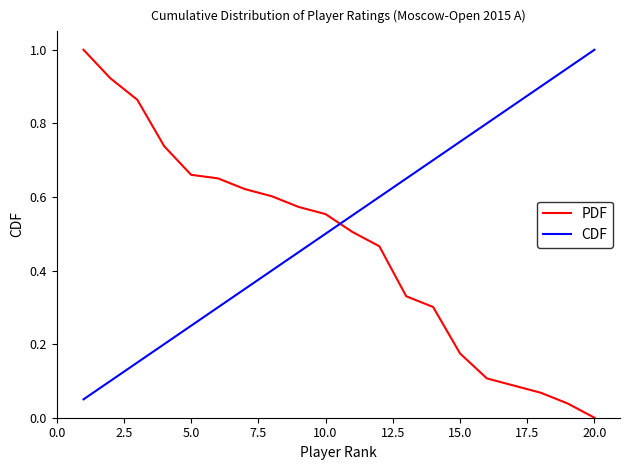

List the series in order of their overall mean, lowest first.

PDF, CDF